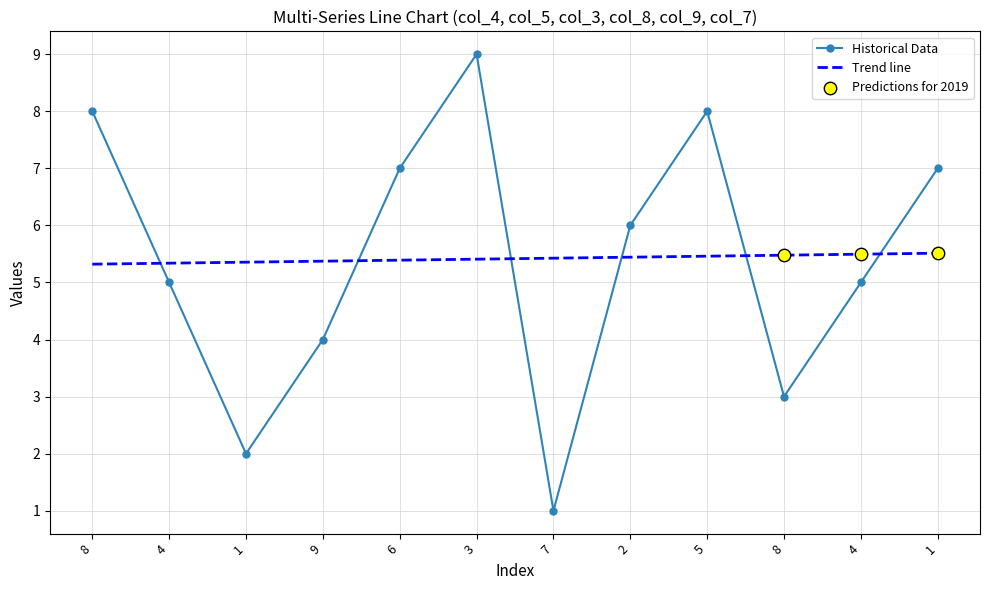

At how many categories does at least one series exceed 2?

12